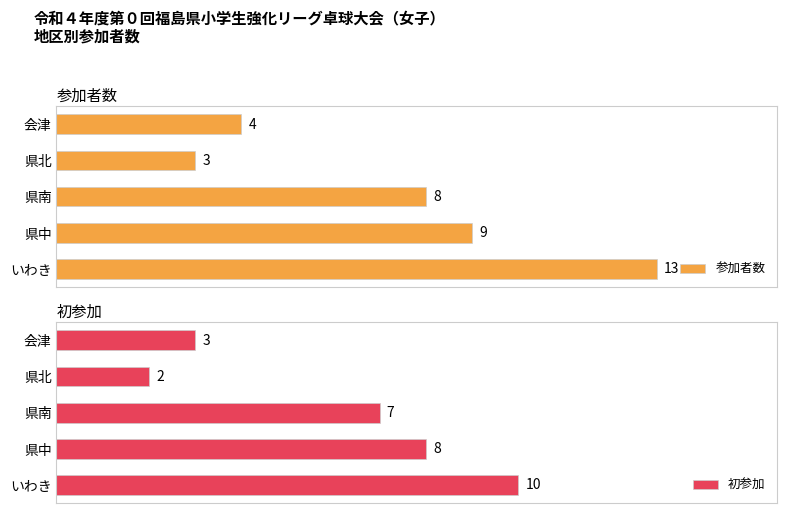

What is the value of the 参加者数 bar at the 3rd from the left?

8